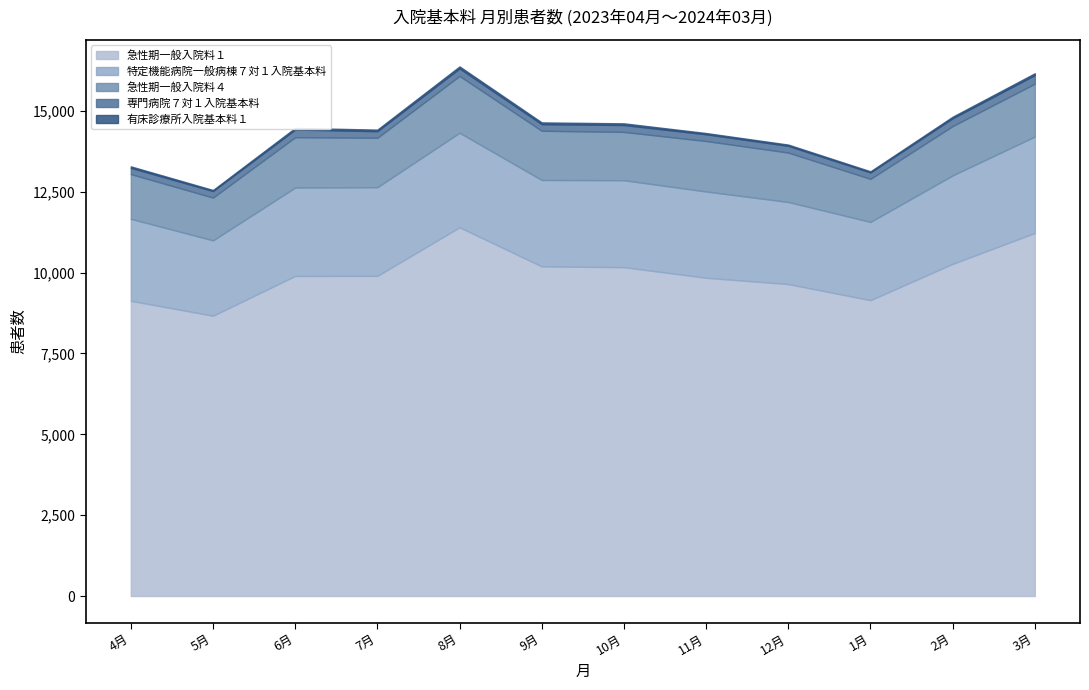

The 有床診療所入院基本料１ series shows 15 at 4月. True or false?

False